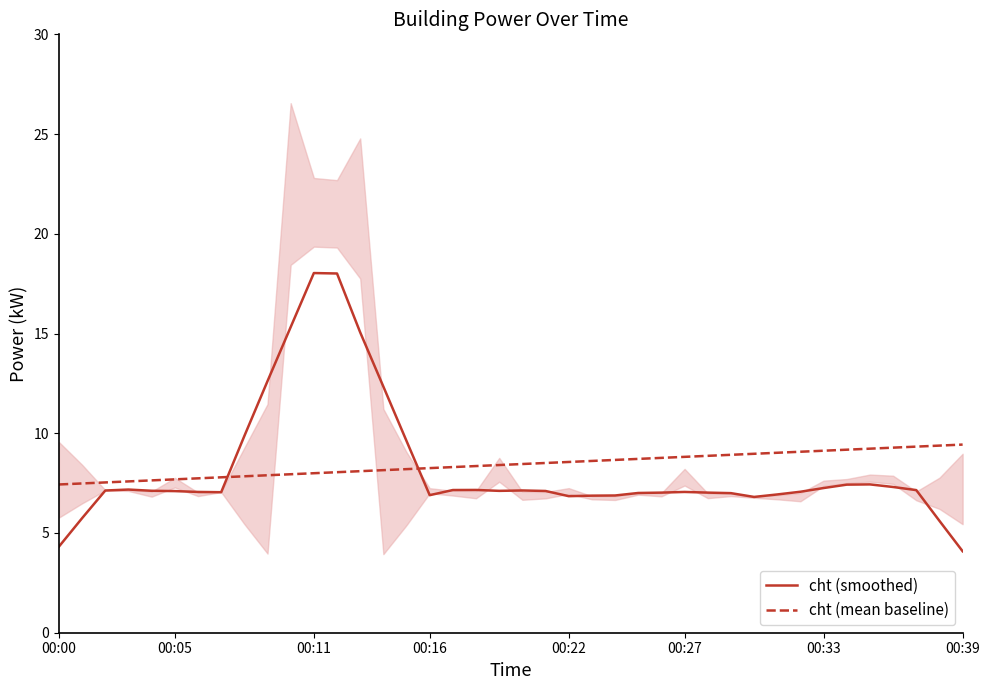

How many lines are shown in the chart?

2